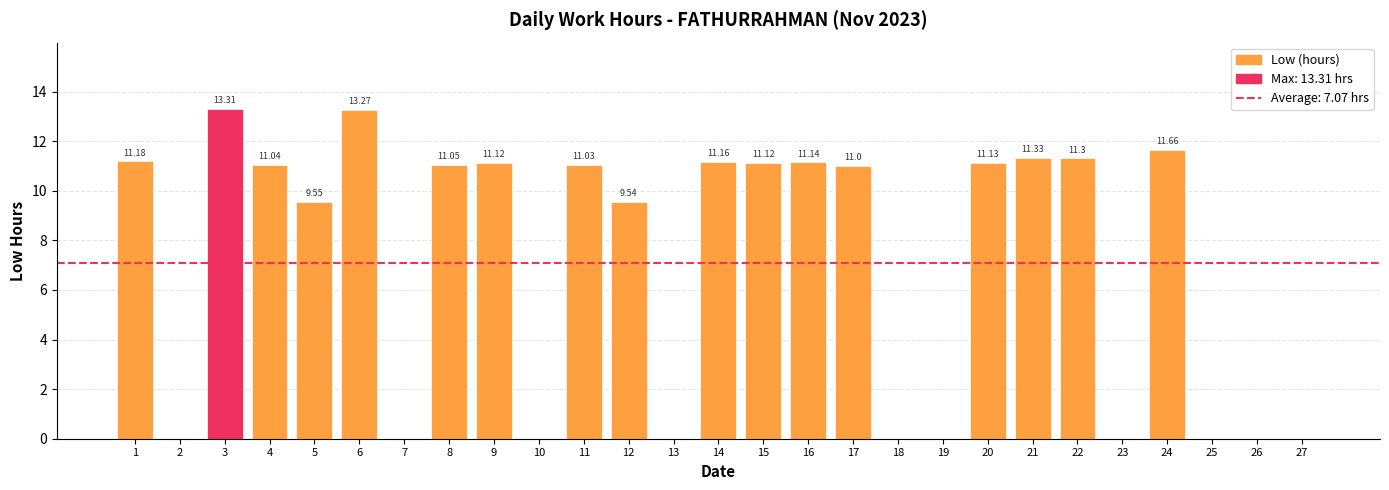

What is the change in value from 5 to 8?

+1.5